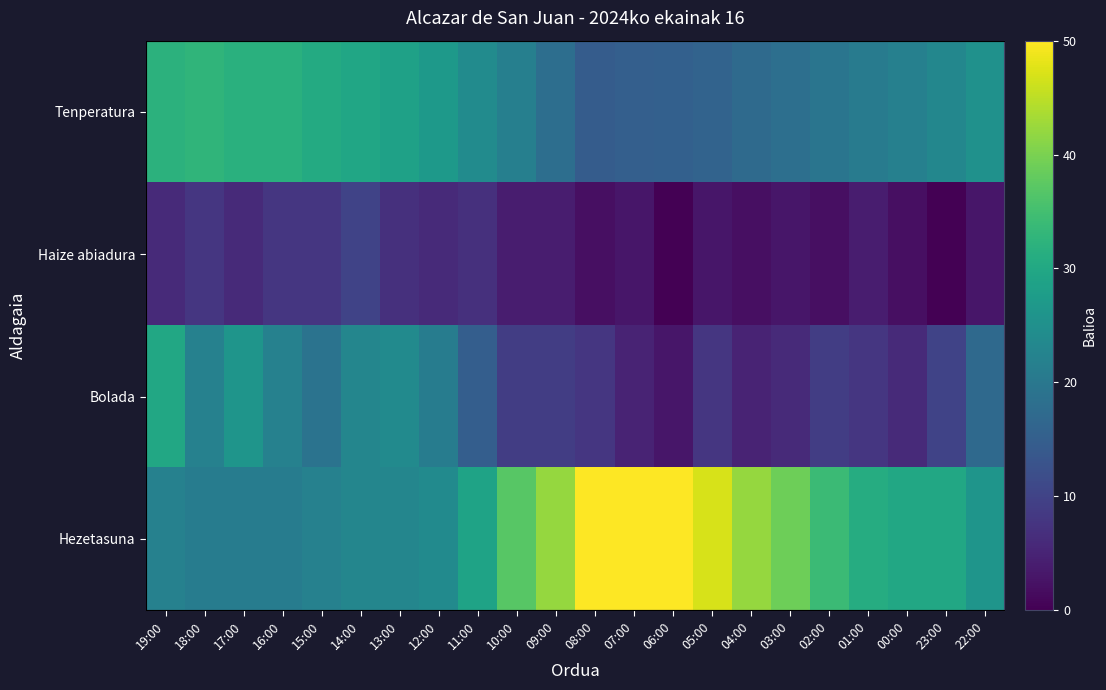

What is the spread (max minus min) of values at 08:00?

48.0